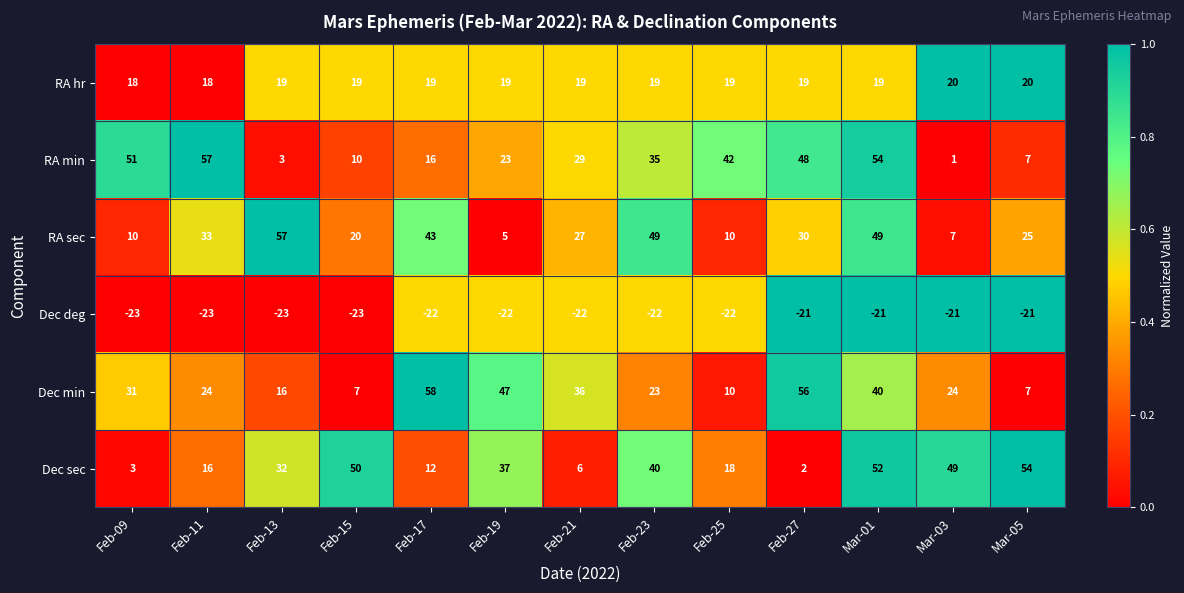

What is the maximum value shown in the chart?

58